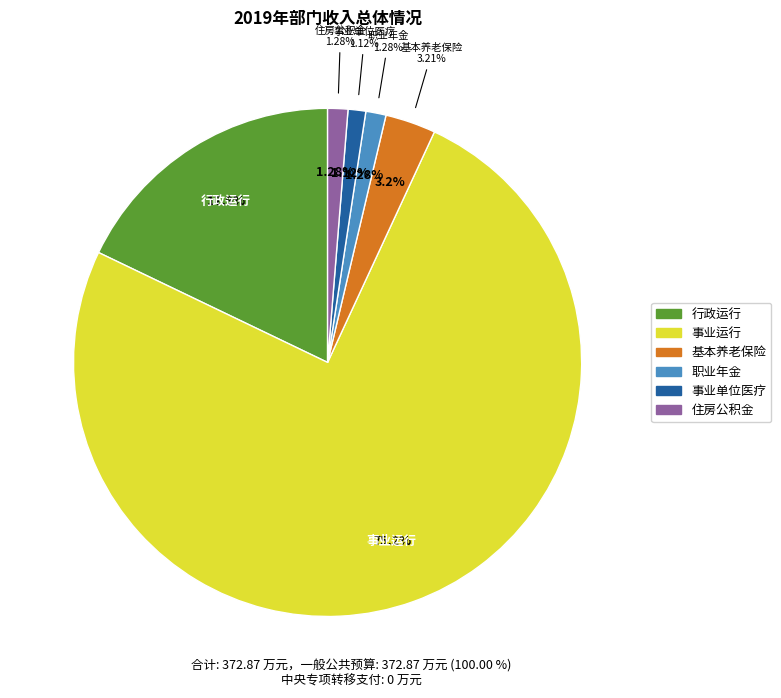

Which has a higher value, 事业运行（政府办公厅（室）及相关机构事务） or 机关事业单位职业年金缴费支出?

事业运行（政府办公厅（室）及相关机构事务）